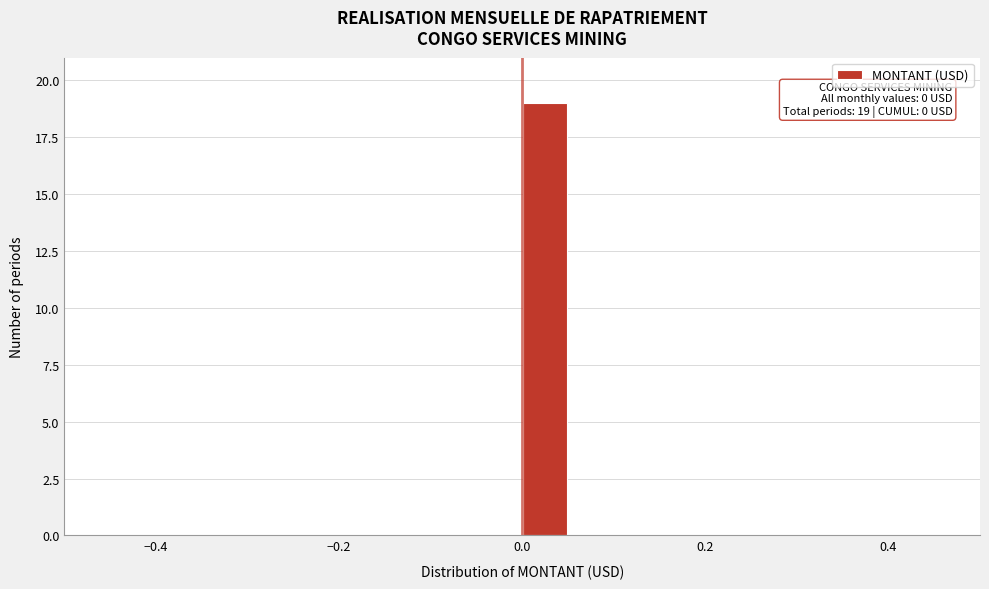

Read against the x-axis, roughly where is the centre of the tallest bar?

0.02